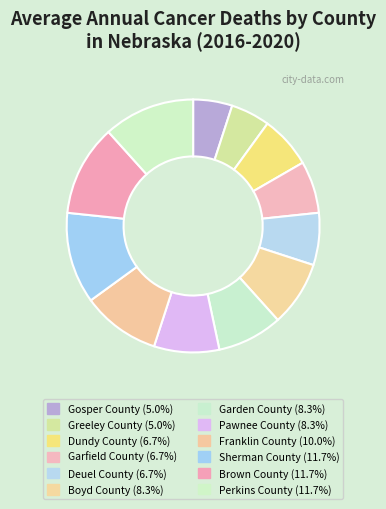

The Brown County slice represents 12% of the pie. True or false?

True